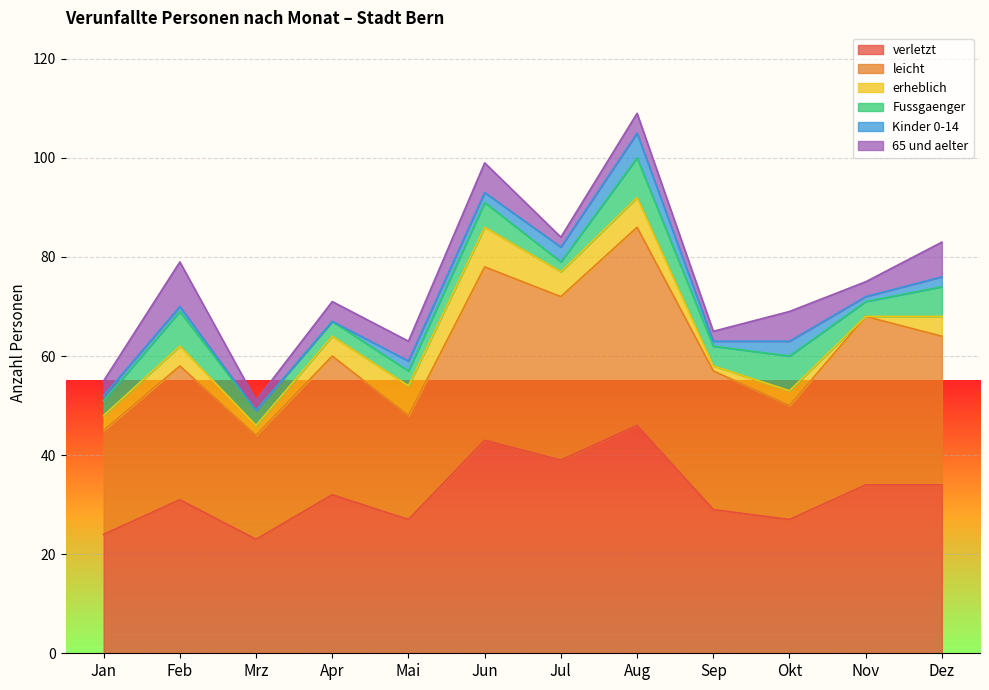

Which series has the largest range (max minus min)?

verletzt